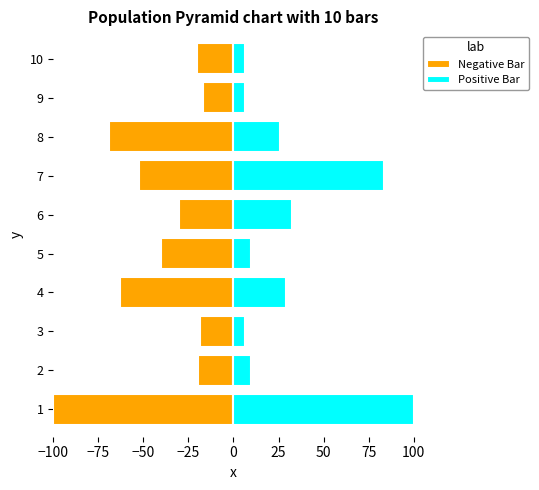

Which series changed the most between 7 and 9?

Positive Bar